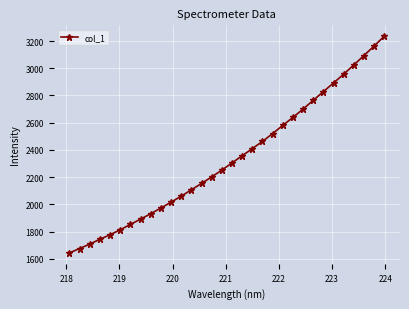

What is the sum of all values?

74747.5